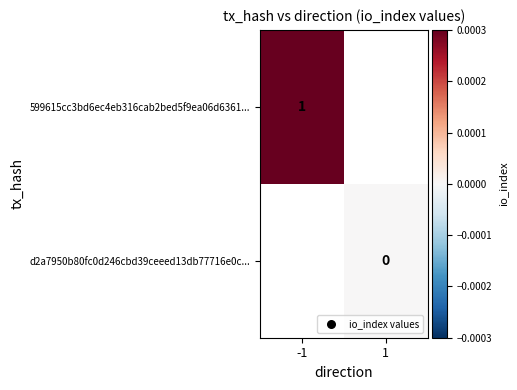

Which series has the largest range (max minus min)?

599615cc3bd6ec4eb316cab2bed5f9ea06d6361...